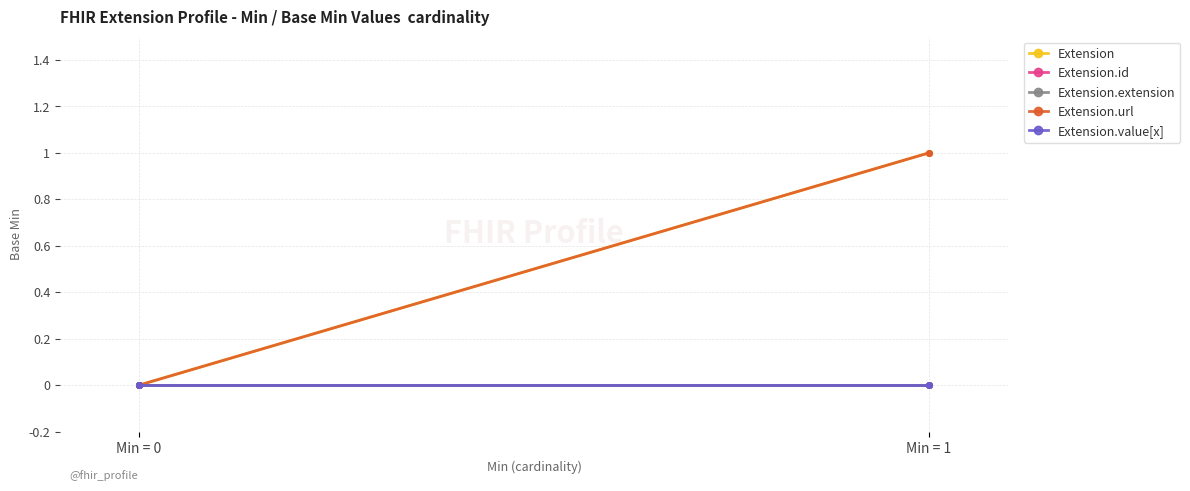

True or false: Extension.url has more than 1 interior local peaks.

False